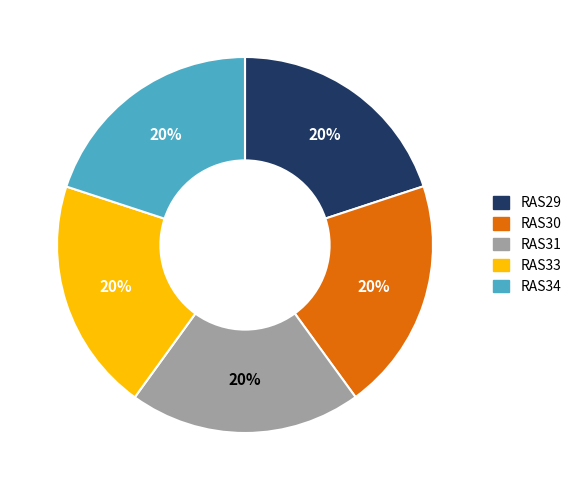

Count the number of slices in the pie.

5